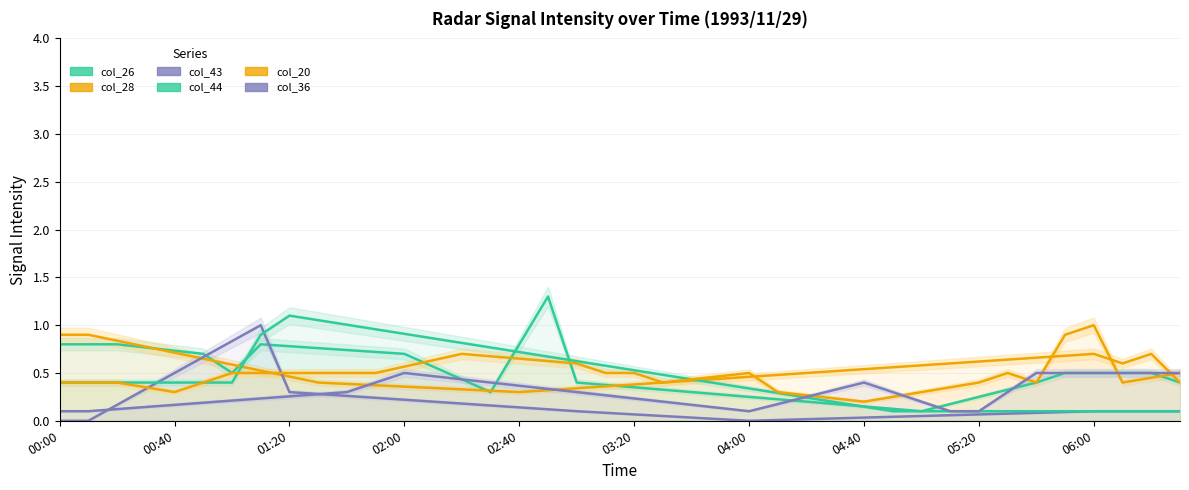

What is the difference between the maximum and minimum values in the col_20 series?

0.8